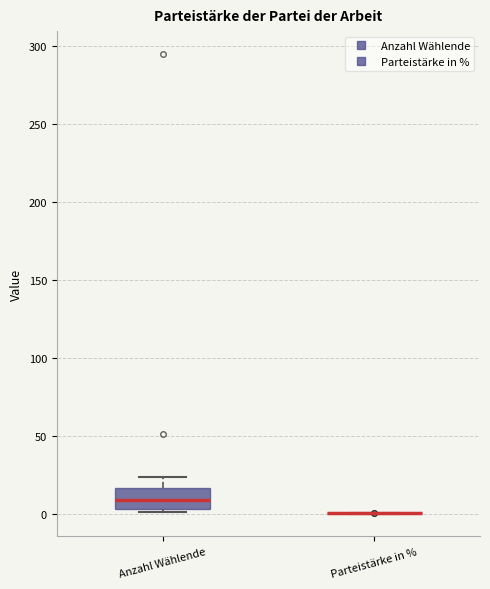

Reading left to right, read every box against the y-axis: the position of its median line, the range the box covers, and the ends of its whiskers. The values are not printed on the chart, so give them approximately, as read against the axis.

Anzahl Wählende: median 10, box 5 to 15, whiskers 0 to 25
Parteistärke in %: box collapsed to a line at 0, whiskers 0 to 0